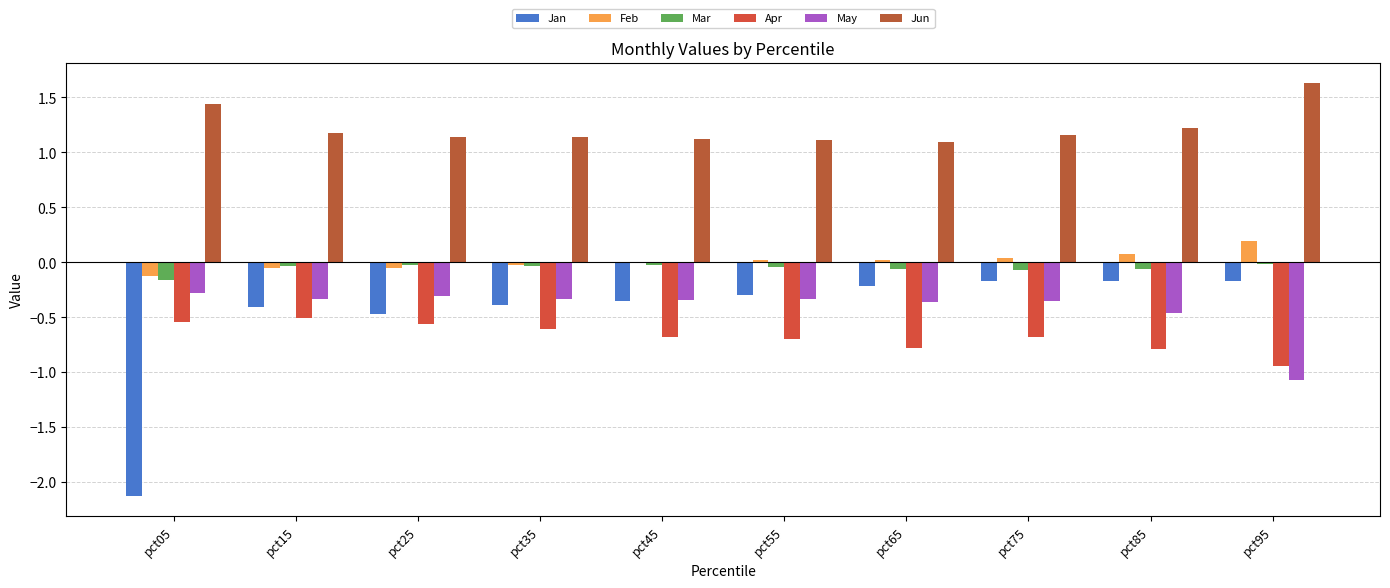

How many groups of bars are there?

10